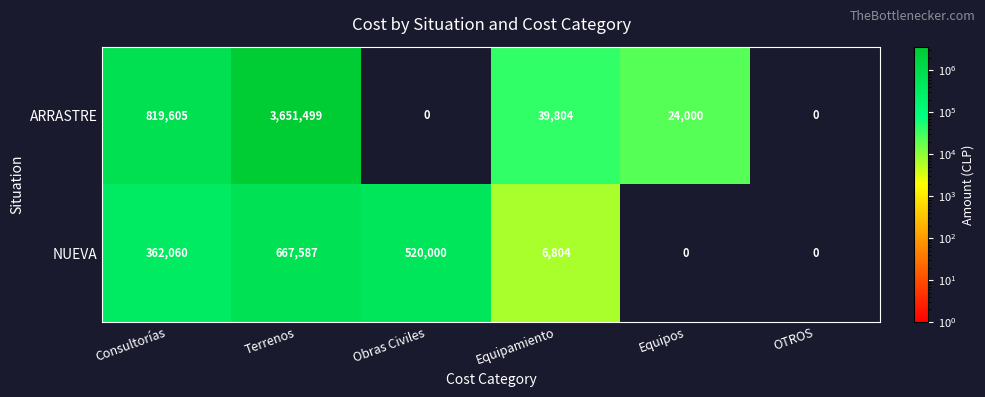

Reading left to right, what are all the values shown in this chart?

ARRASTRE: Consultorías=819605	Terrenos=3651499	Obras Civiles=0	Equipamiento=39804	Equipos=24000	OTROS=0
NUEVA: Consultorías=362060	Terrenos=667587	Obras Civiles=520000	Equipamiento=6804	Equipos=0	OTROS=0